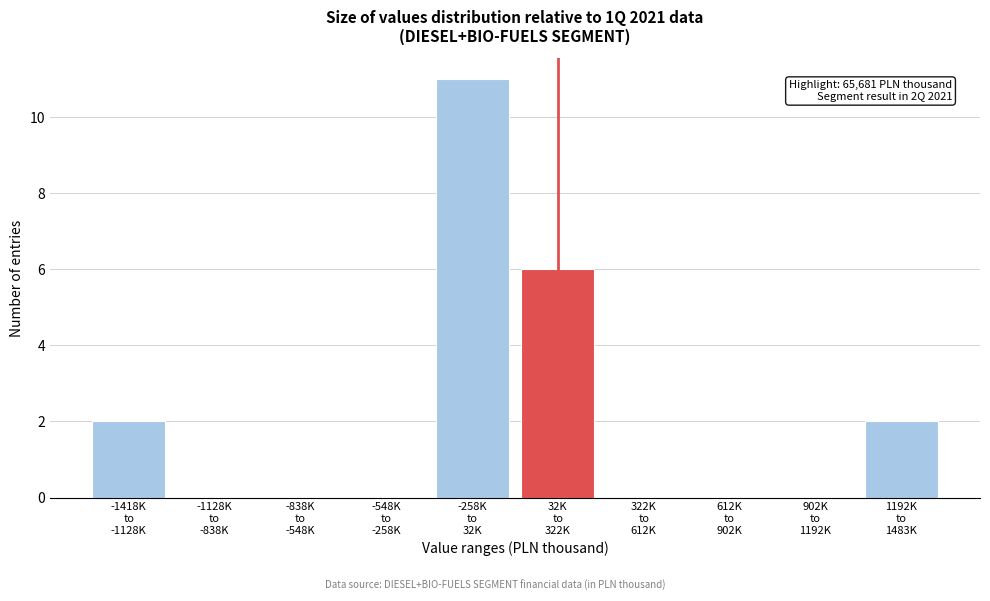

What is the greatest value displayed?

11